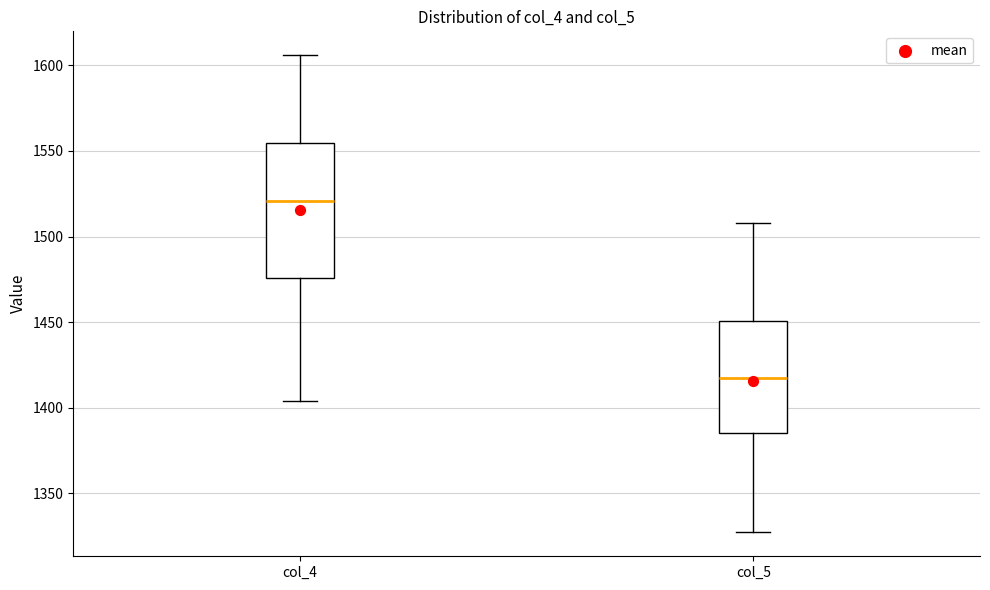

Which box has the lowest median line?

col_5